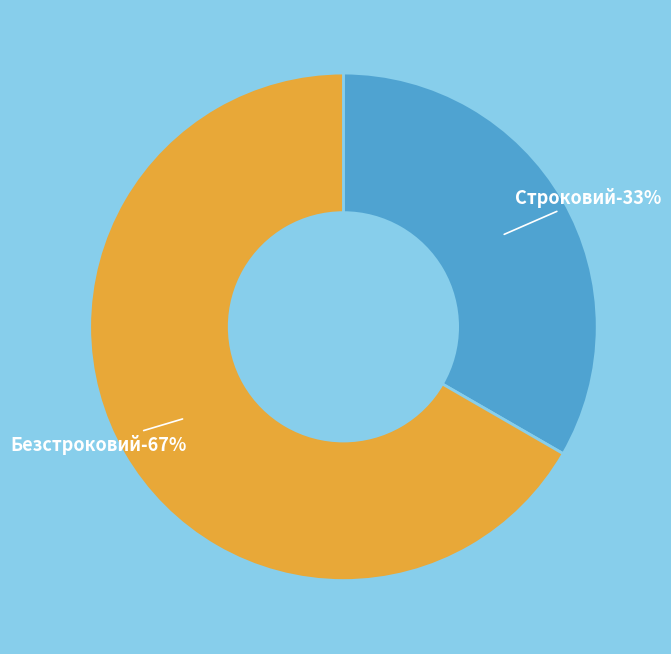

Does Безстроковий represent more than half of the total?

Yes